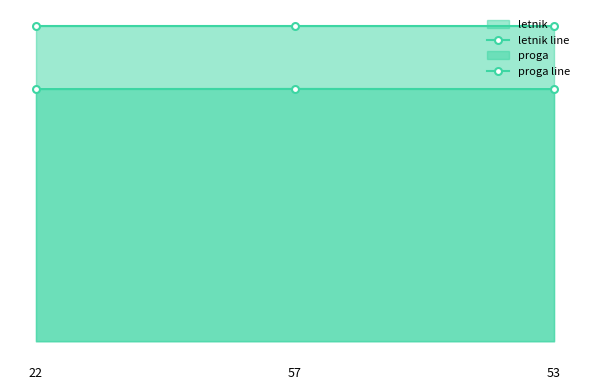

Which series has the largest total across all categories?

proga line